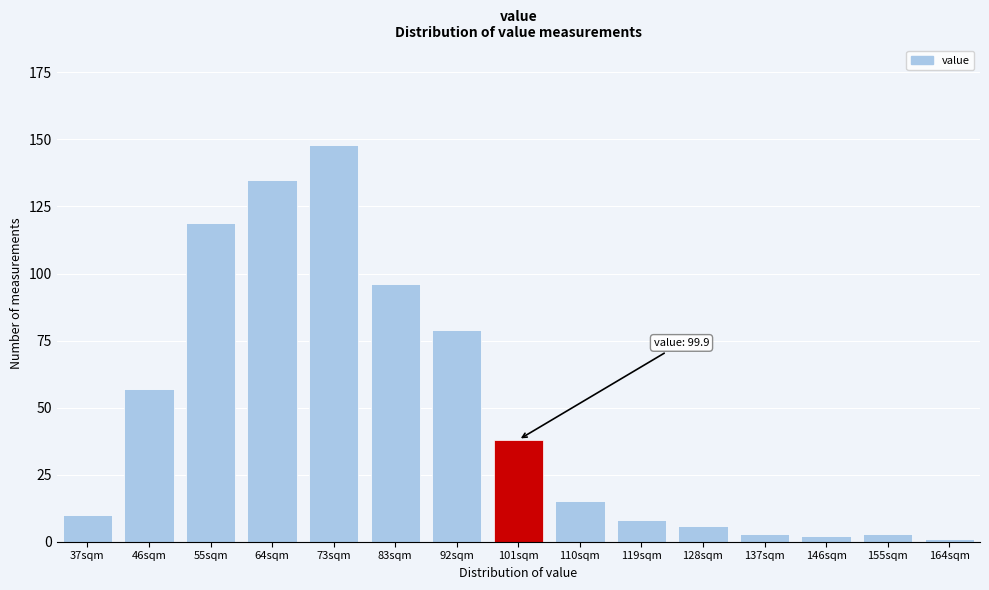

Reading left to right, extract all data points from this chart.

10	57	119	135	148	96	79	38	15	8	6	3	2	3	1